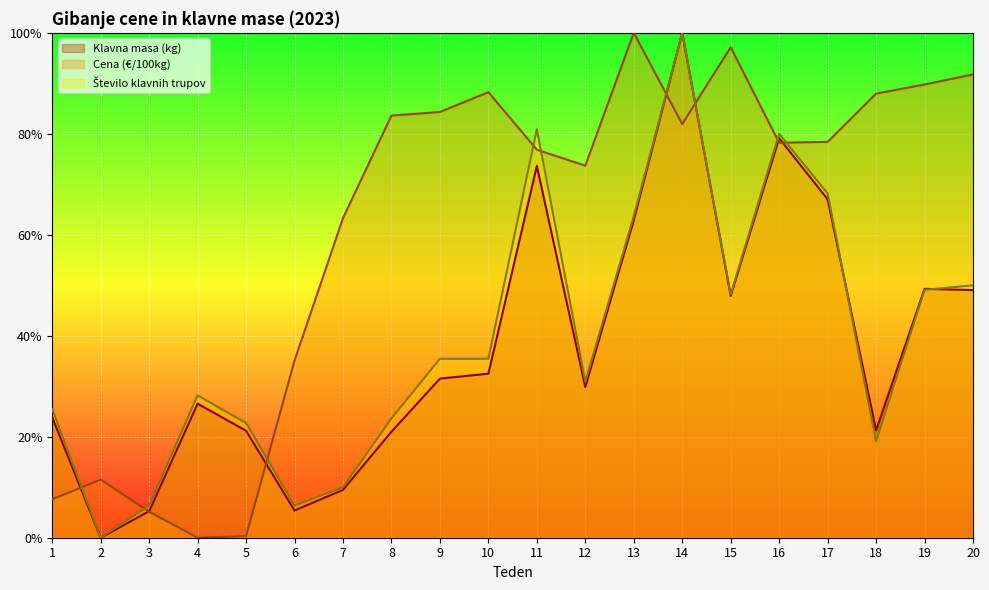

Count the number of categories in the chart.

20